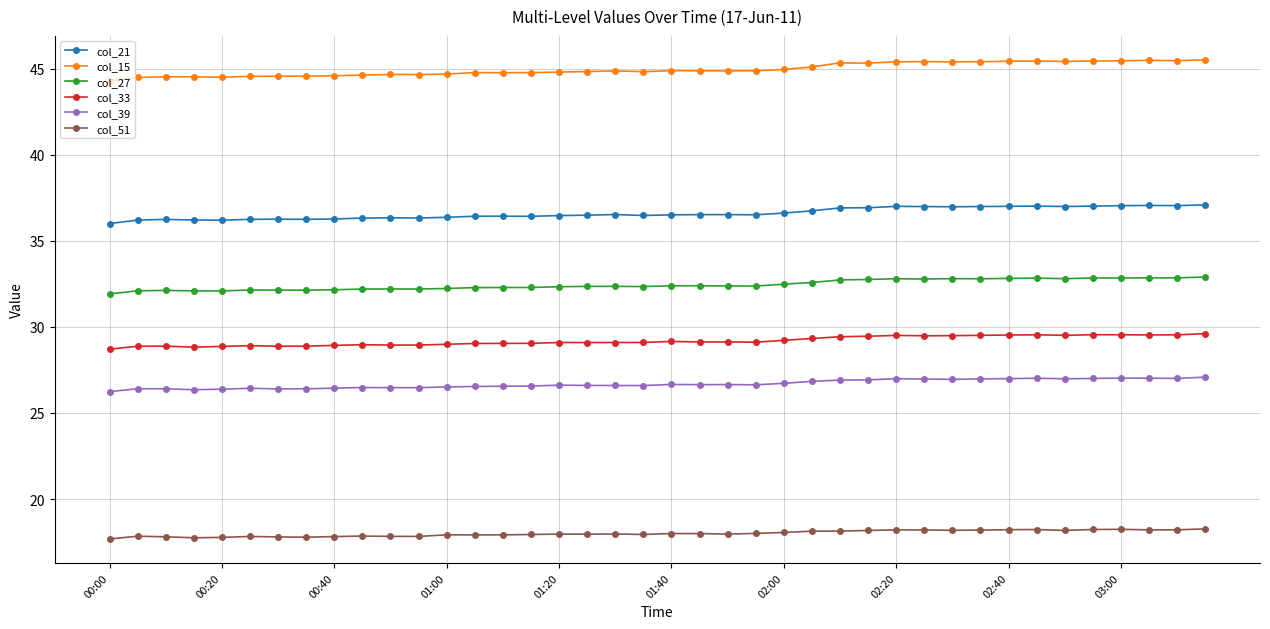

What is the minimum value for col_27?

31.9